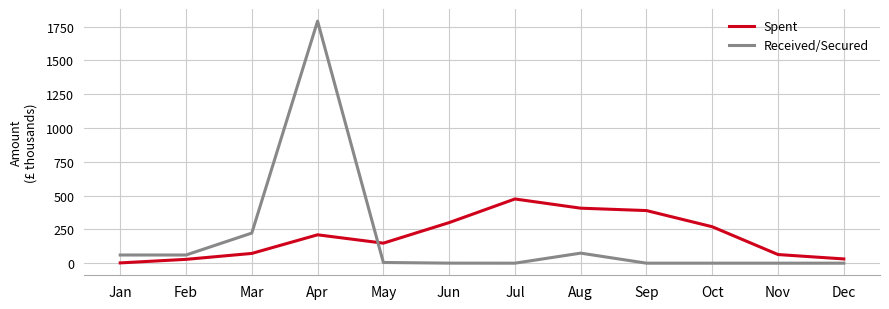

List the series in order of their peak value, lowest first.

Spent, Received/Secured